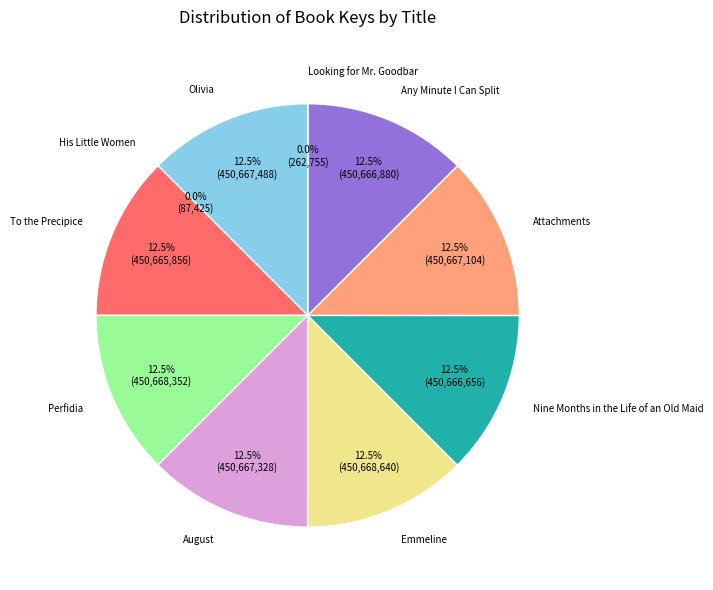

Does any single category account for the majority?

No